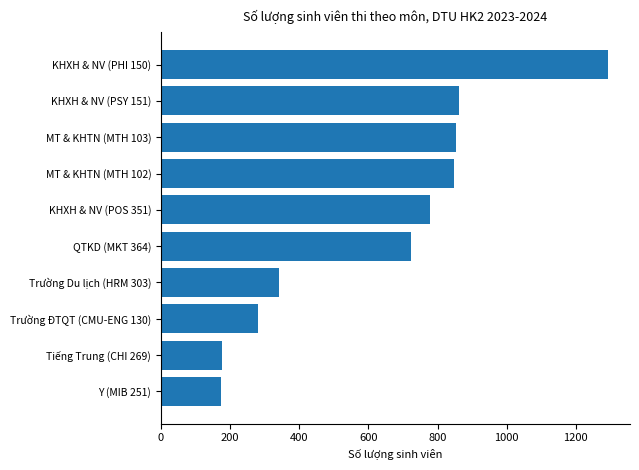

Between QTKD (MKT 364) and MT & KHTN (MTH 102), which is larger?

MT & KHTN (MTH 102)